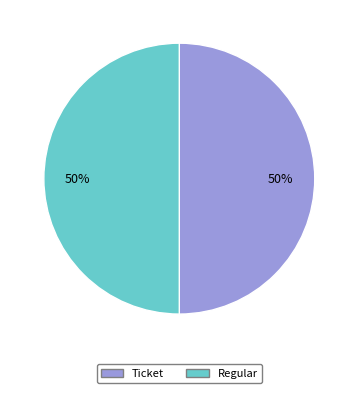

Is the sum of Ticket and Regular greater than half?

Yes